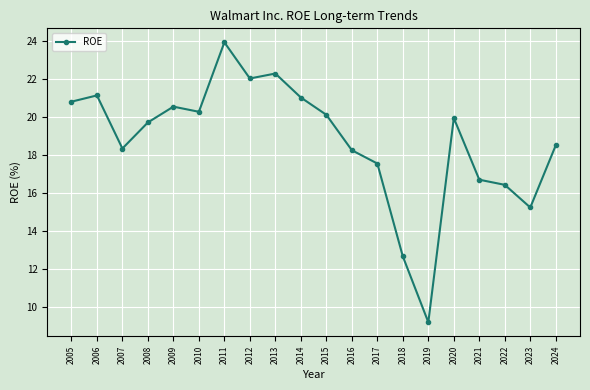

What is the ratio of the value at 2009 to the value at 2006?

1.0